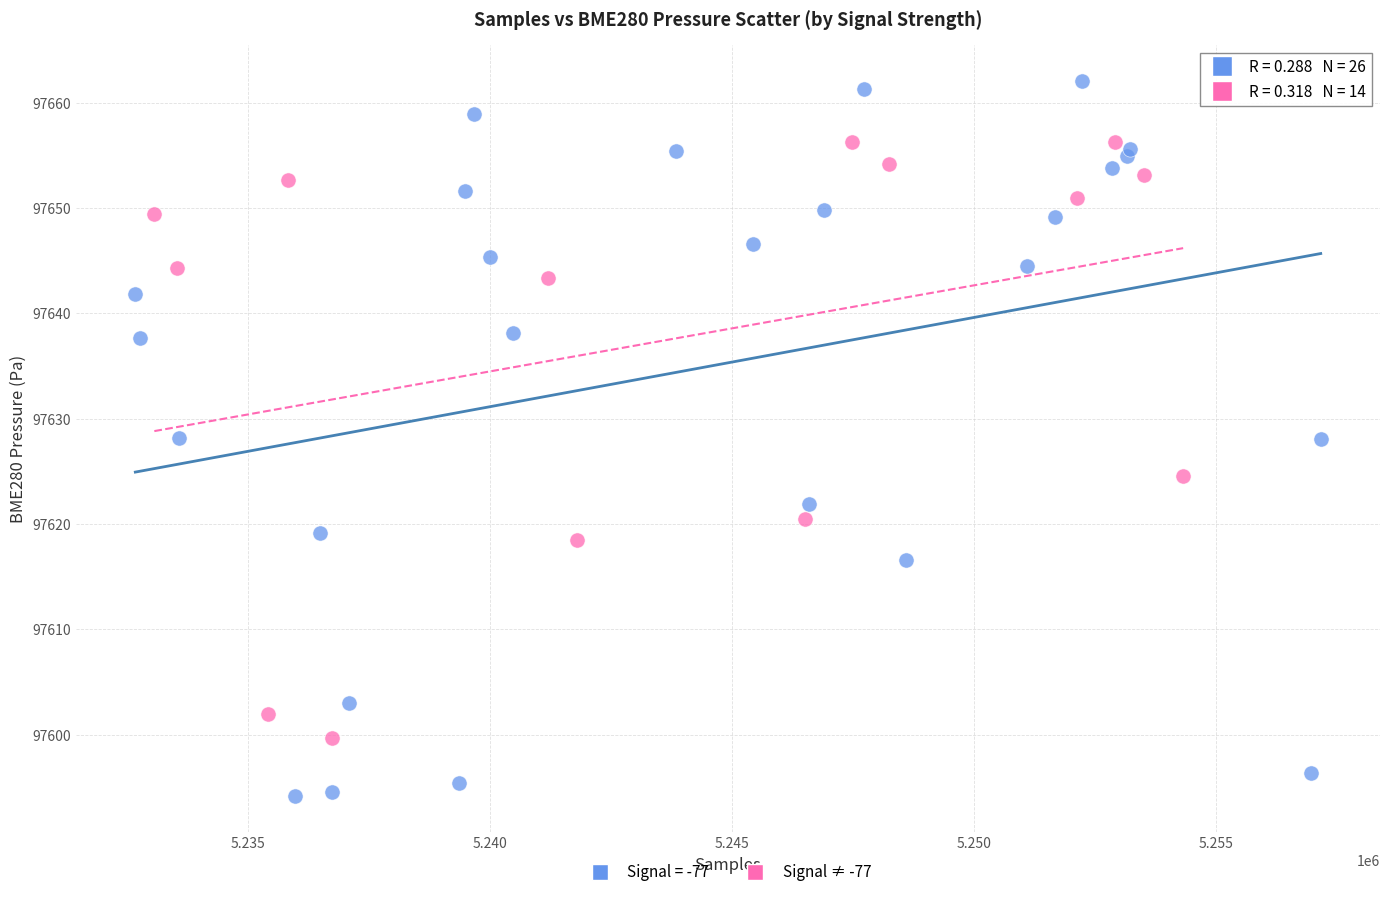

Which series contains the lowest Y value?

Signal = -77